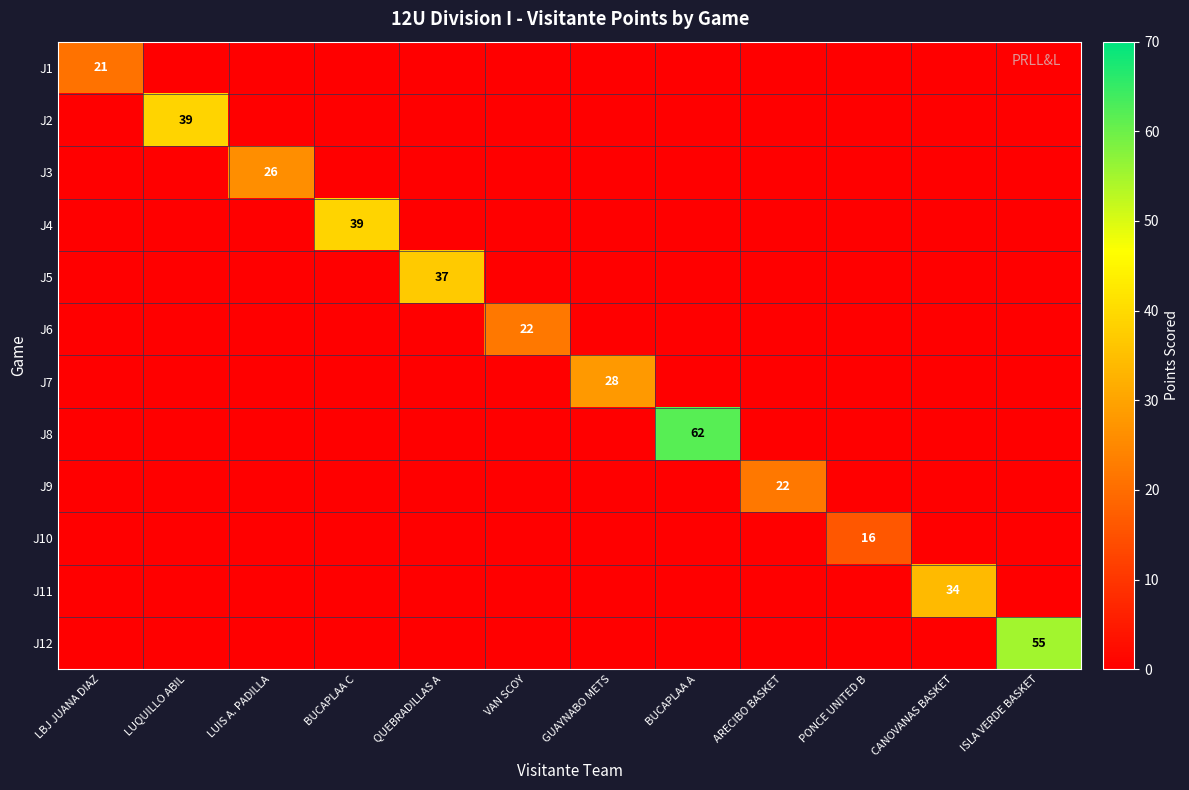

True or false: J8 has a value of 62 at BUCAPLAA A.

True